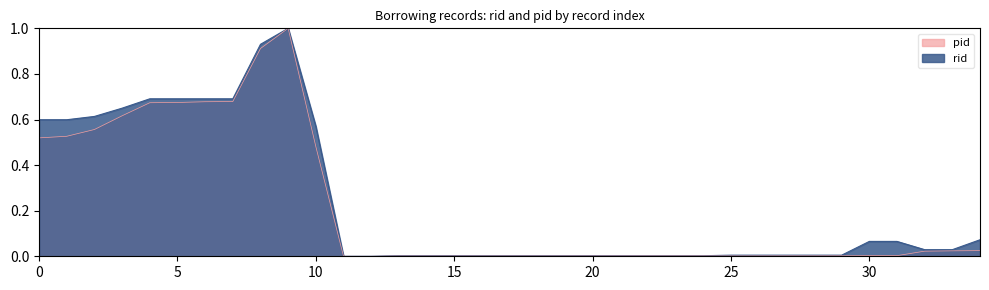

How many values in rid are above zero?

33